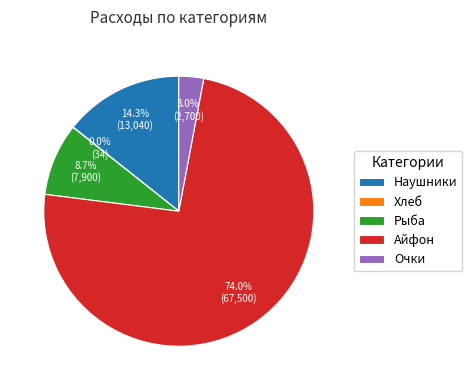

Which category has the biggest portion of the pie?

Айфон